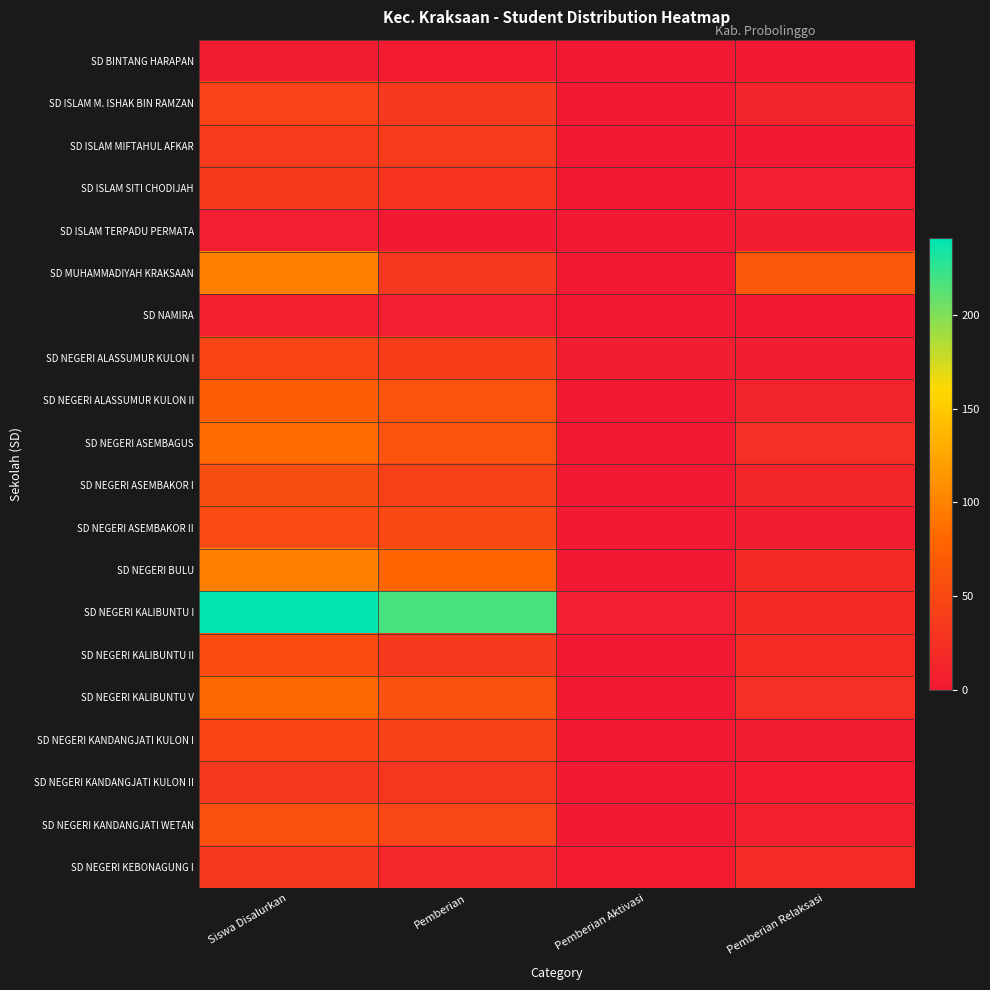

Reading right to left, extract all data points from this chart.

SD BINTANG HARAPAN: Pemberian Relaksasi=1	Pemberian Aktivasi=0	Pemberian=2	Siswa Disalurkan=3
SD ISLAM M. ISHAK BIN RAMZAN: Pemberian Relaksasi=11	Pemberian Aktivasi=0	Pemberian=34	Siswa Disalurkan=45
SD ISLAM MIFTAHUL AFKAR: Pemberian Relaksasi=0	Pemberian Aktivasi=0	Pemberian=37	Siswa Disalurkan=37
SD ISLAM SITI CHODIJAH: Pemberian Relaksasi=5	Pemberian Aktivasi=1	Pemberian=29	Siswa Disalurkan=35
SD ISLAM TERPADU PERMATA: Pemberian Relaksasi=4	Pemberian Aktivasi=0	Pemberian=1	Siswa Disalurkan=5
SD MUHAMMADIYAH KRAKSAAN: Pemberian Relaksasi=66	Pemberian Aktivasi=0	Pemberian=32	Siswa Disalurkan=98
SD NAMIRA: Pemberian Relaksasi=1	Pemberian Aktivasi=0	Pemberian=6	Siswa Disalurkan=7
SD NEGERI ALASSUMUR KULON I: Pemberian Relaksasi=4	Pemberian Aktivasi=4	Pemberian=38	Siswa Disalurkan=46
SD NEGERI ALASSUMUR KULON II: Pemberian Relaksasi=11	Pemberian Aktivasi=0	Pemberian=62	Siswa Disalurkan=73
SD NEGERI ASEMBAGUS: Pemberian Relaksasi=23	Pemberian Aktivasi=0	Pemberian=61	Siswa Disalurkan=84
SD NEGERI ASEMBAKOR I: Pemberian Relaksasi=12	Pemberian Aktivasi=0	Pemberian=43	Siswa Disalurkan=55
SD NEGERI ASEMBAKOR II: Pemberian Relaksasi=3	Pemberian Aktivasi=0	Pemberian=49	Siswa Disalurkan=52
SD NEGERI BULU: Pemberian Relaksasi=18	Pemberian Aktivasi=0	Pemberian=80	Siswa Disalurkan=98
SD NEGERI KALIBUNTU I: Pemberian Relaksasi=18	Pemberian Aktivasi=5	Pemberian=218	Siswa Disalurkan=241
SD NEGERI KALIBUNTU II: Pemberian Relaksasi=20	Pemberian Aktivasi=0	Pemberian=34	Siswa Disalurkan=54
SD NEGERI KALIBUNTU V: Pemberian Relaksasi=23	Pemberian Aktivasi=0	Pemberian=58	Siswa Disalurkan=81
SD NEGERI KANDANGJATI KULON I: Pemberian Relaksasi=4	Pemberian Aktivasi=0	Pemberian=43	Siswa Disalurkan=47
SD NEGERI KANDANGJATI KULON II: Pemberian Relaksasi=2	Pemberian Aktivasi=0	Pemberian=31	Siswa Disalurkan=33
SD NEGERI KANDANGJATI WETAN: Pemberian Relaksasi=9	Pemberian Aktivasi=1	Pemberian=48	Siswa Disalurkan=58
SD NEGERI KEBONAGUNG I: Pemberian Relaksasi=19	Pemberian Aktivasi=2	Pemberian=13	Siswa Disalurkan=34